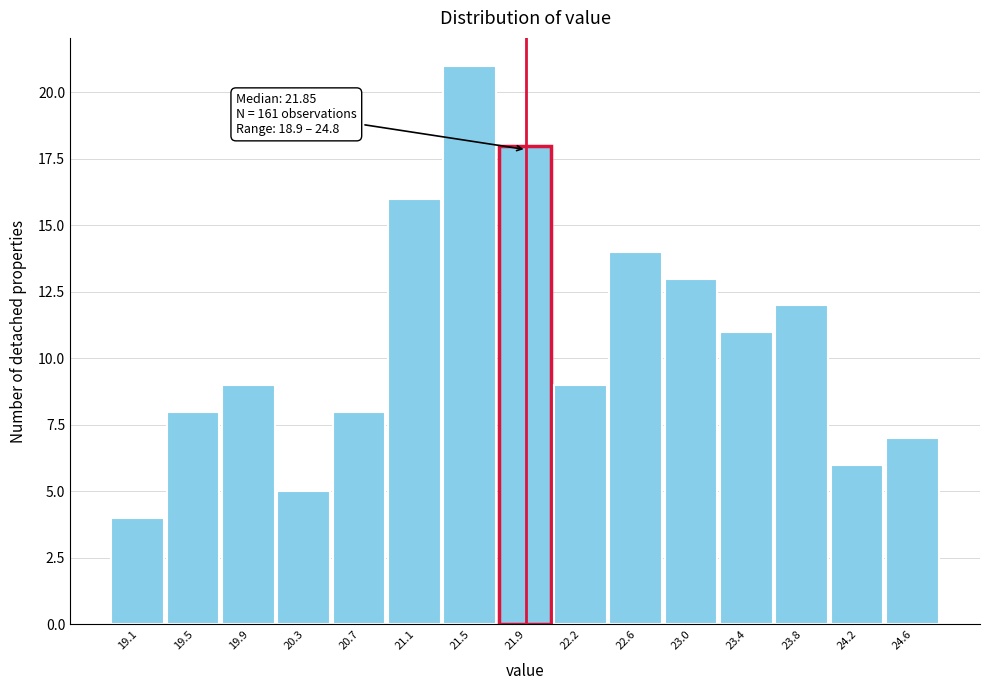

Which range on the x-axis has the tallest bar?

21.25 to 21.65